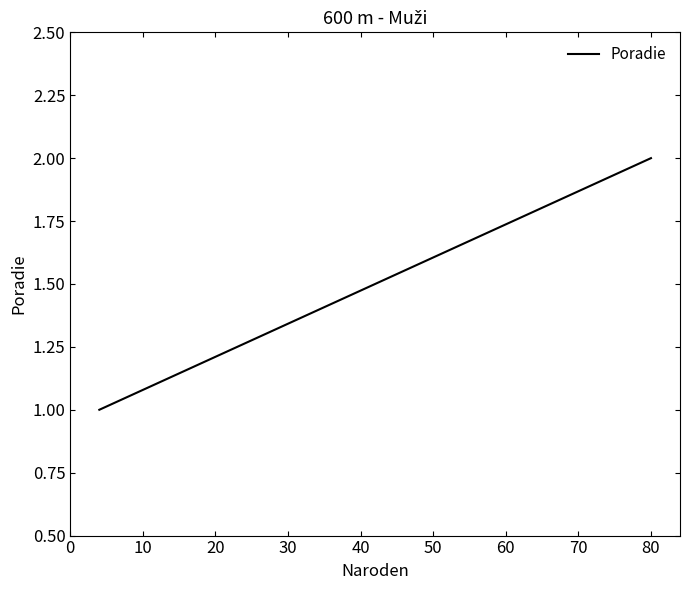

How many data points are less than 2?

1